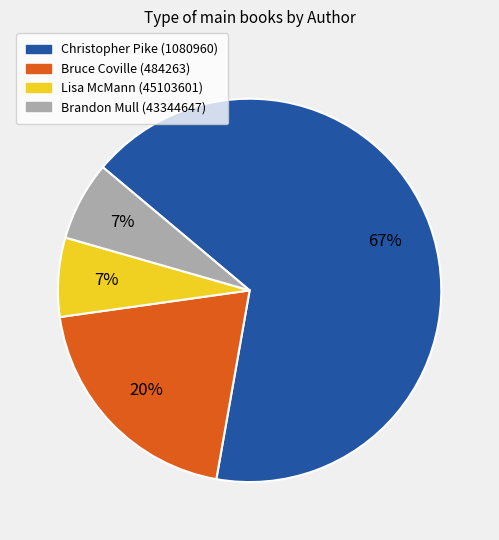

How many segments does this pie chart have?

4